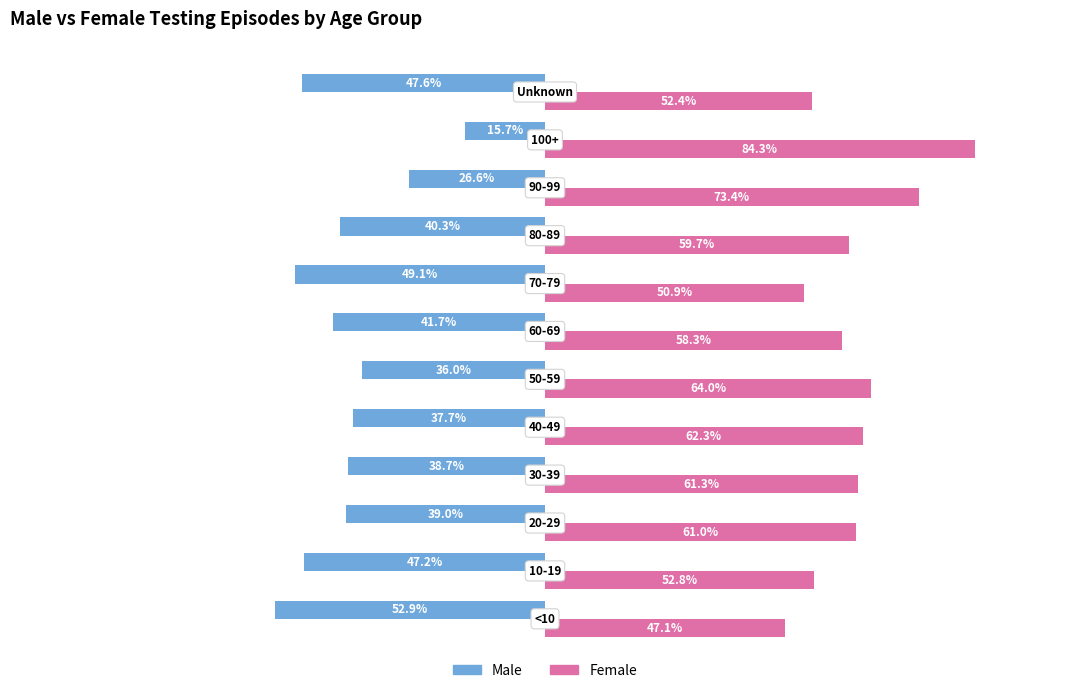

Which series has the largest total across all categories?

Female